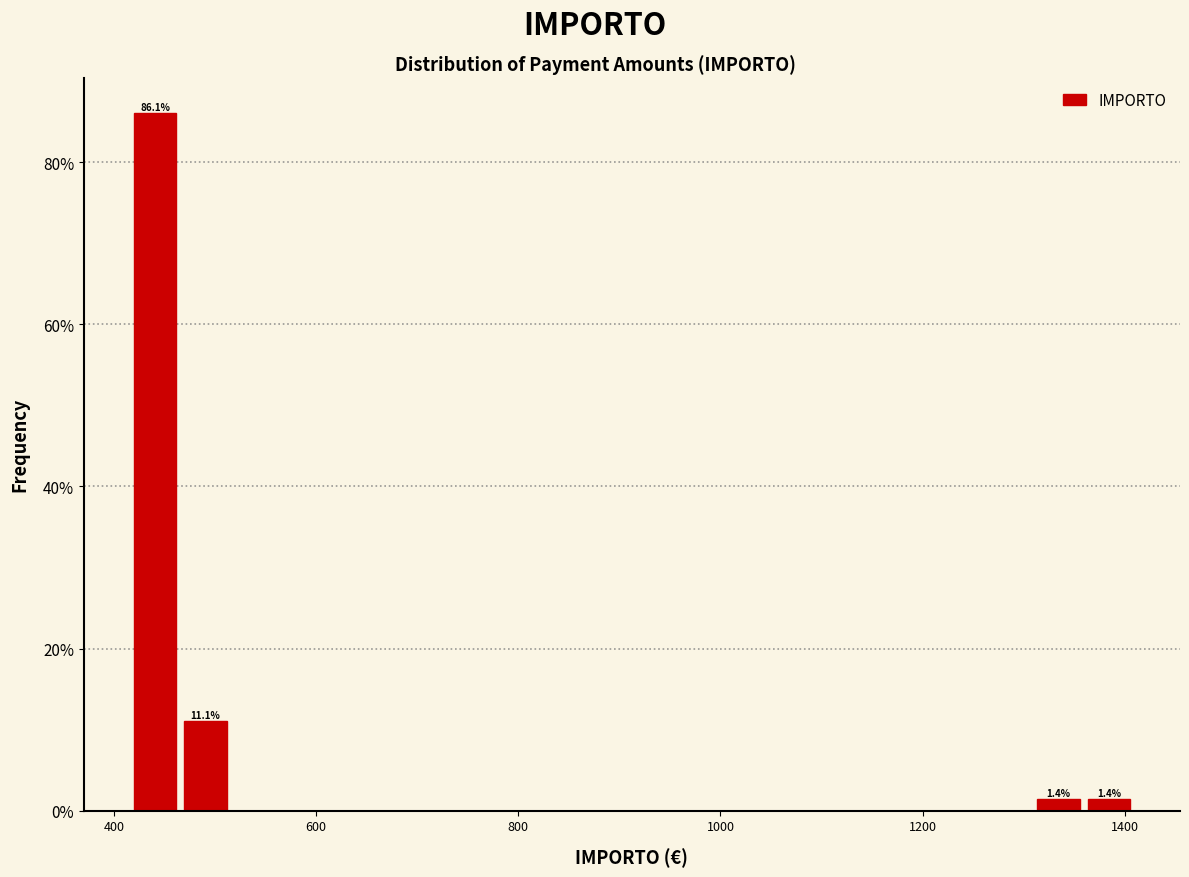

Read against the x-axis, roughly where is the centre of the tallest bar?

440